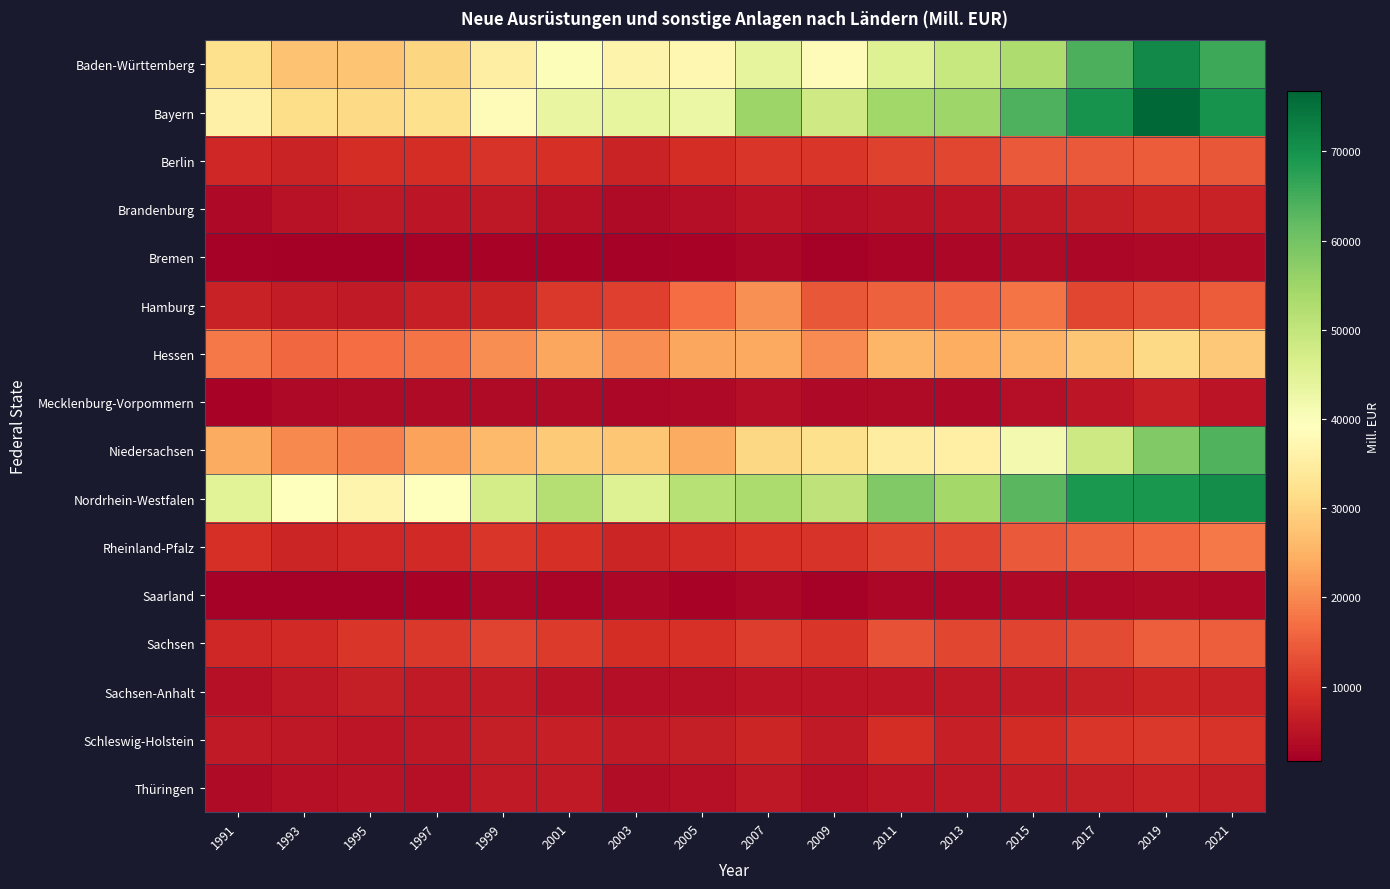

At which category is the sum across all series the highest?

2019